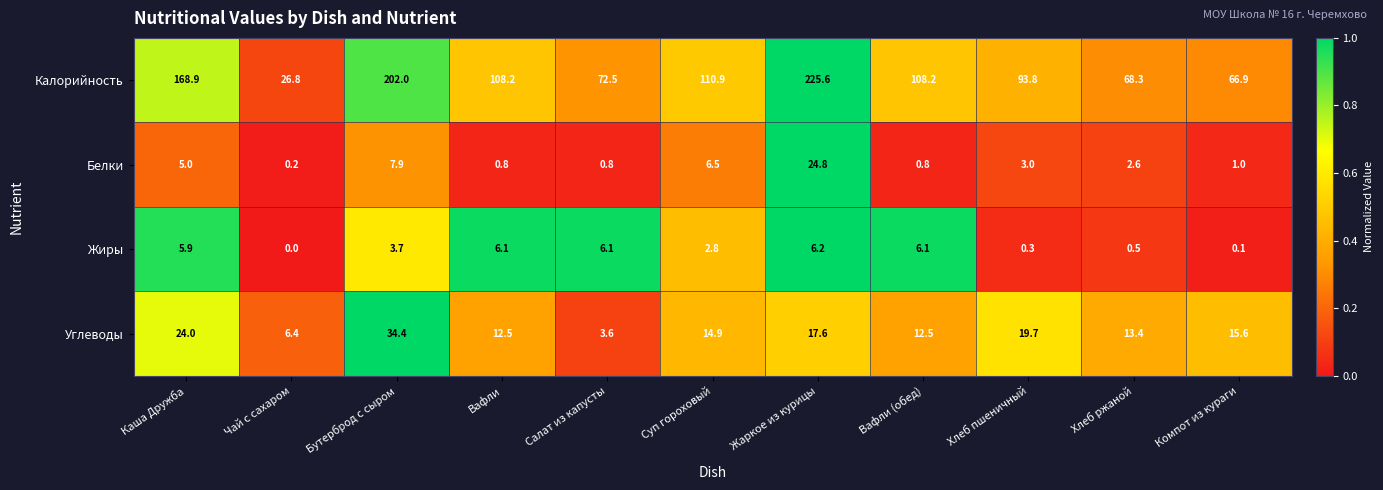

The Жиры series shows 10.4 at Каша Дружба. True or false?

False